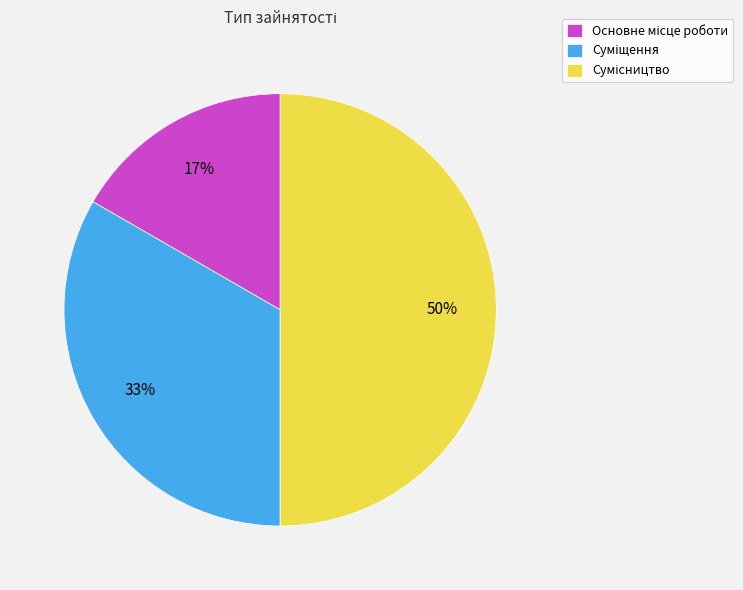

To the nearest percent, what is the average slice percentage?

33%